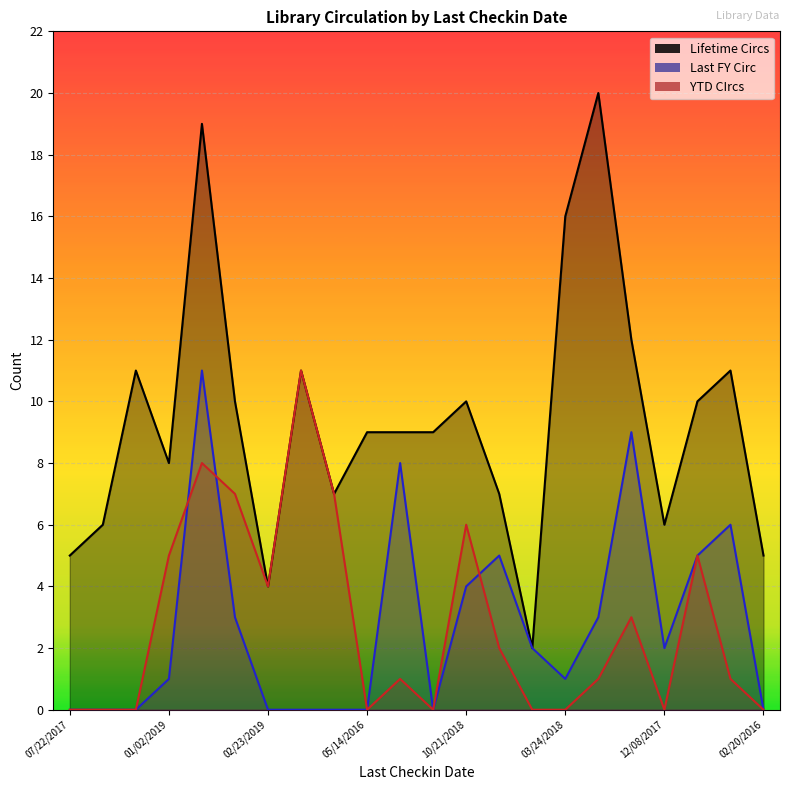

Reading left to right, list all the values displayed in this chart.

Lifetime Circs: 5	6	11	8	19	10	4	11	7	9	9	9	10	7	2	16	20	12	6	10	11	5
Last FY Circ: 0	0	0	1	11	3	0	0	0	0	8	0	4	5	2	1	3	9	2	5	6	0
YTD CIrcs: 0	0	0	5	8	7	4	11	7	0	1	0	6	2	0	0	1	3	0	5	1	0